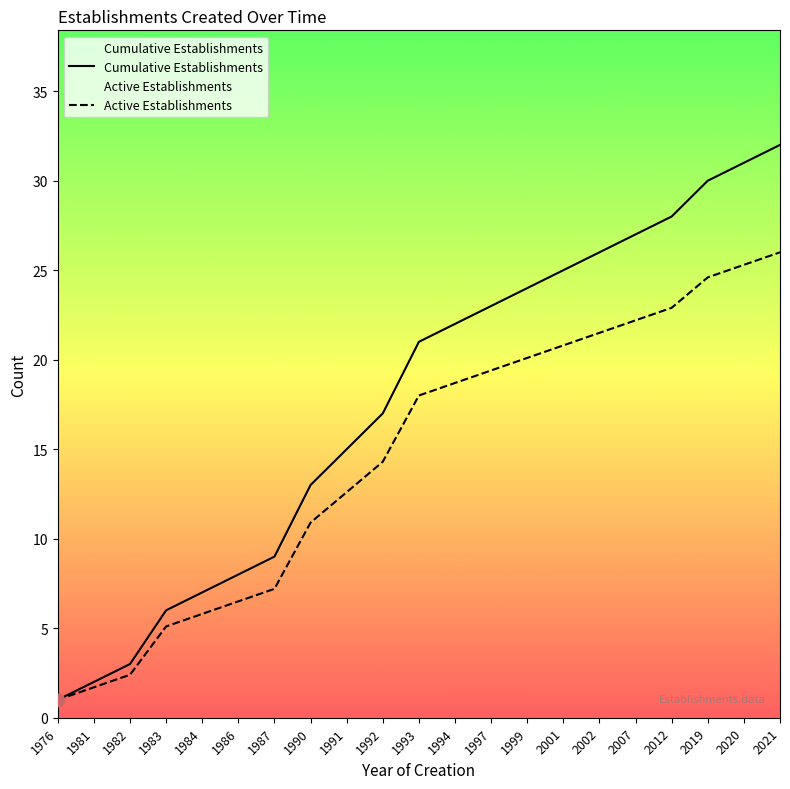

Which series has the largest Y range (max minus min)?

Cumulative Establishments